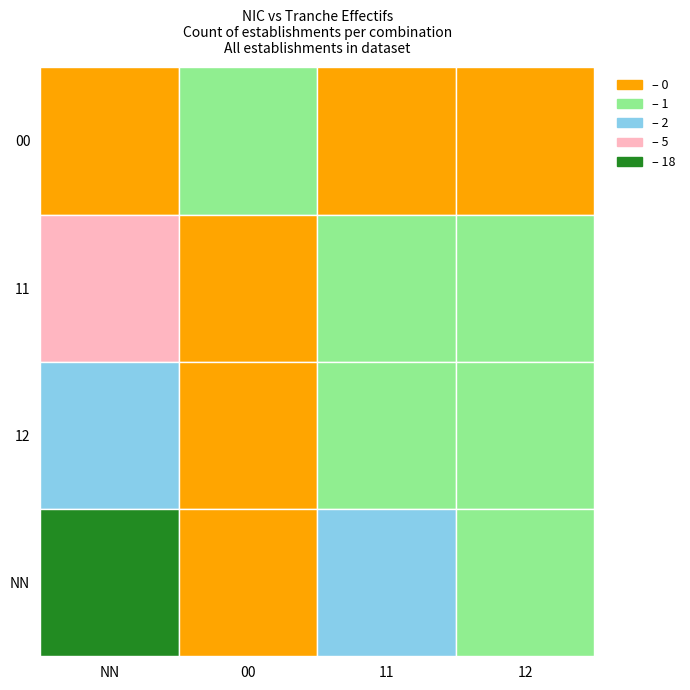

How many values in the NN series exceed 2?

1